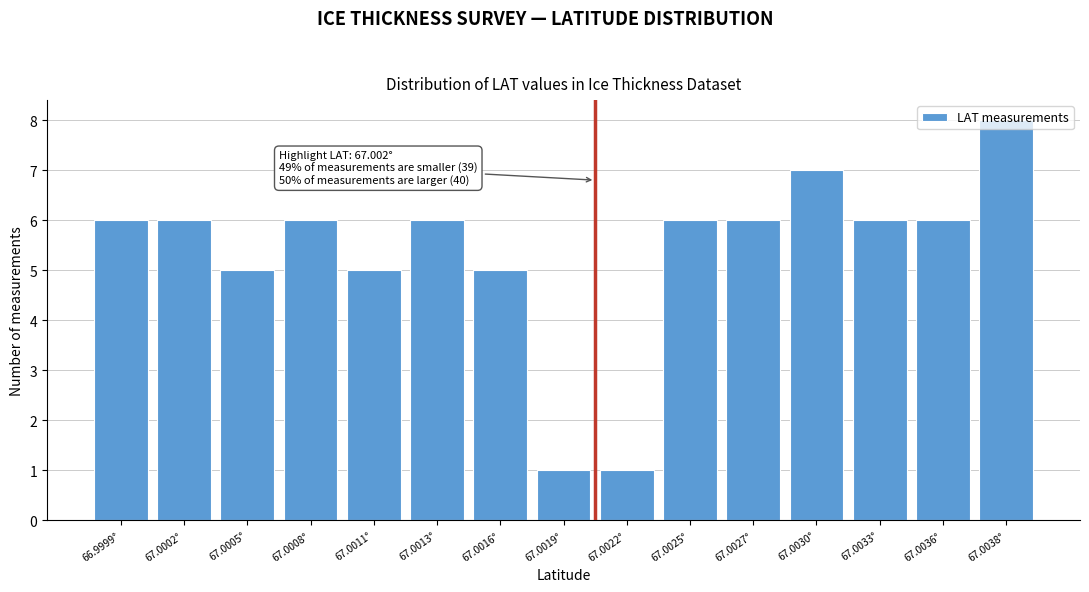

Which category has the highest value across all series?

67.0038°